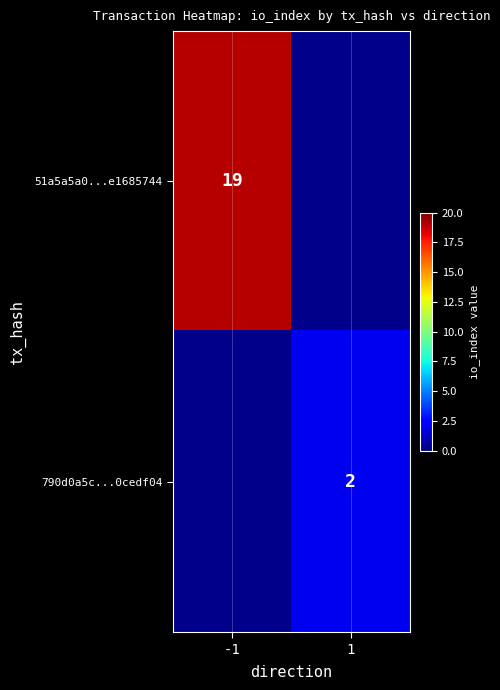

The value of 51a5a5a0...e1685744 at -1 is 9.0. True or false?

False